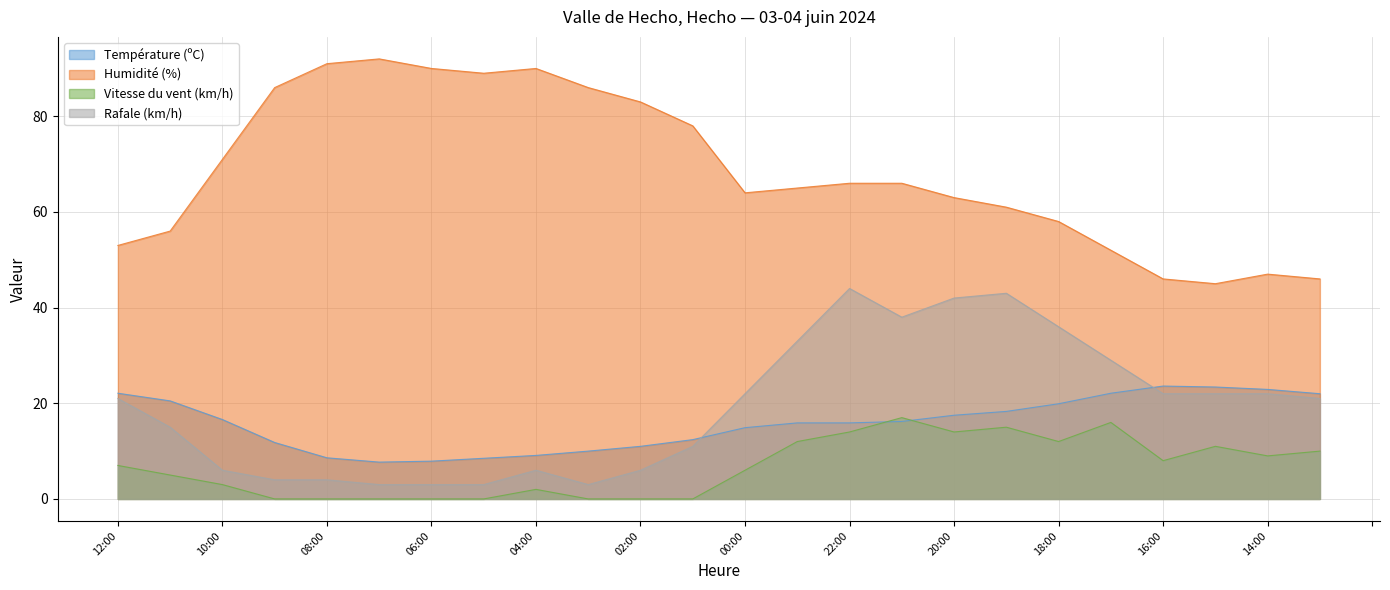

What is the total value across all series at 21:00?

137.2